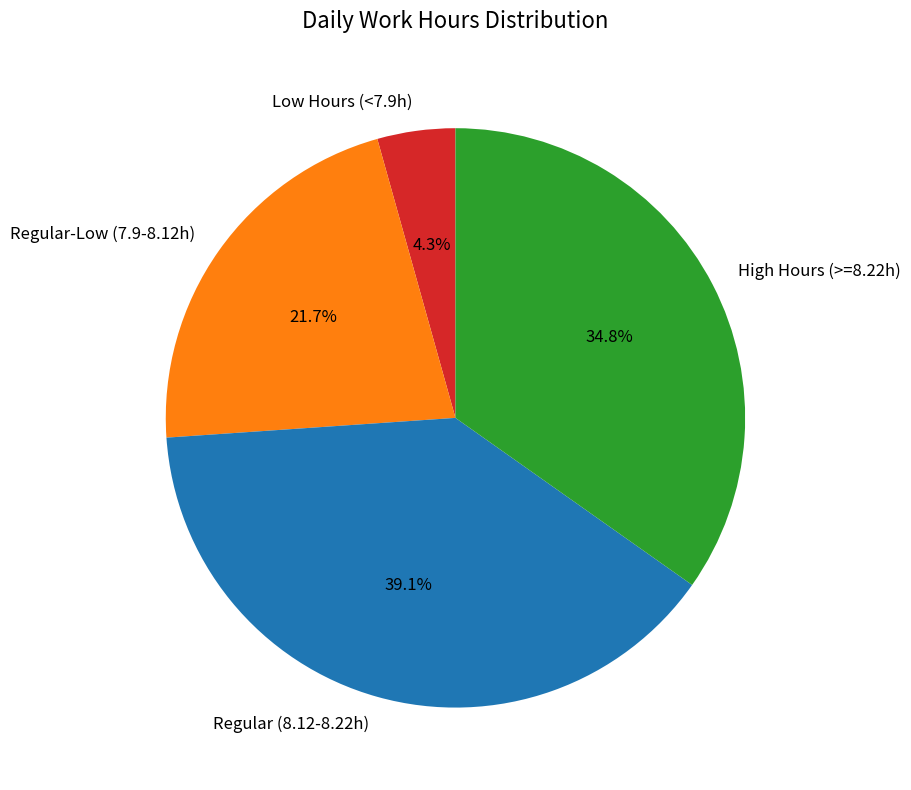

Does any single category account for the majority?

No